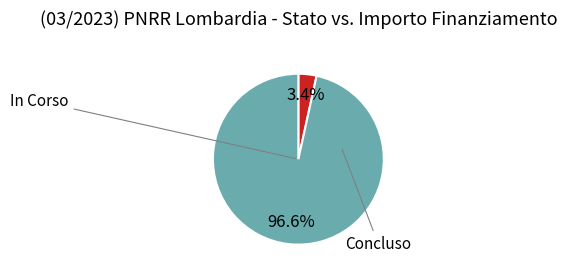

What is the total percentage of Concluso and In Corso?

100.0%